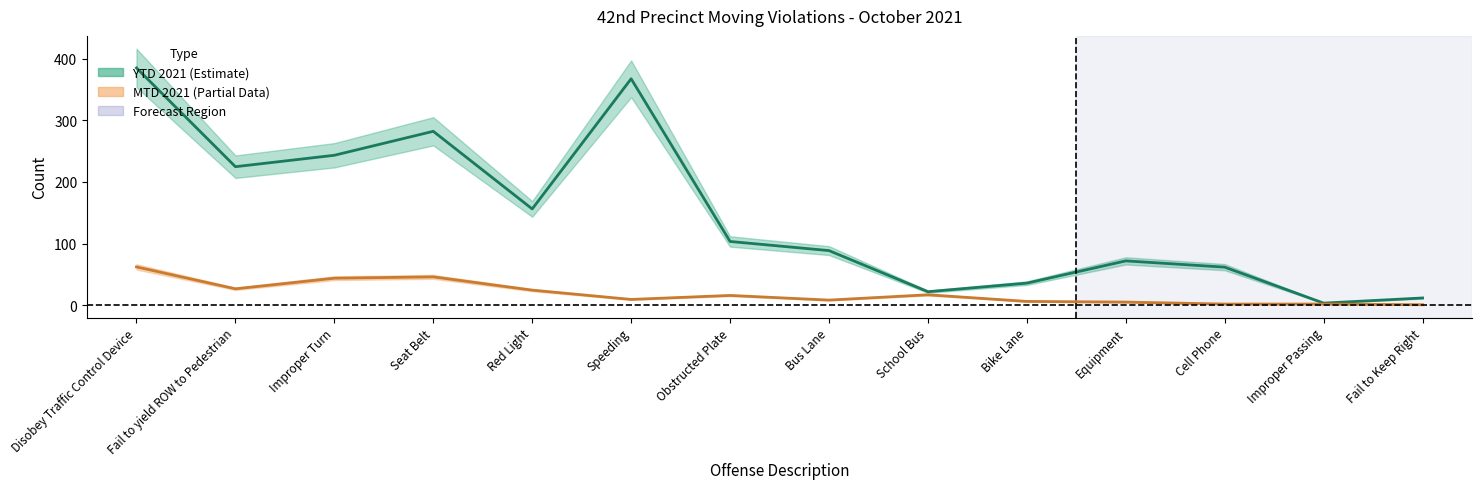

How many distinct data groups are displayed?

2